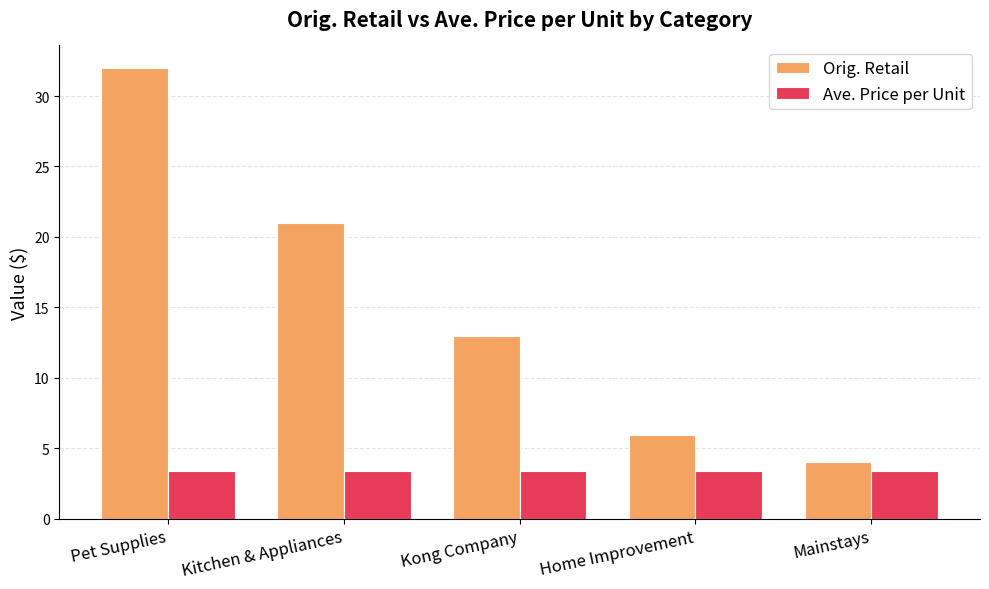

At which category is the sum across all series the highest?

Pet Supplies